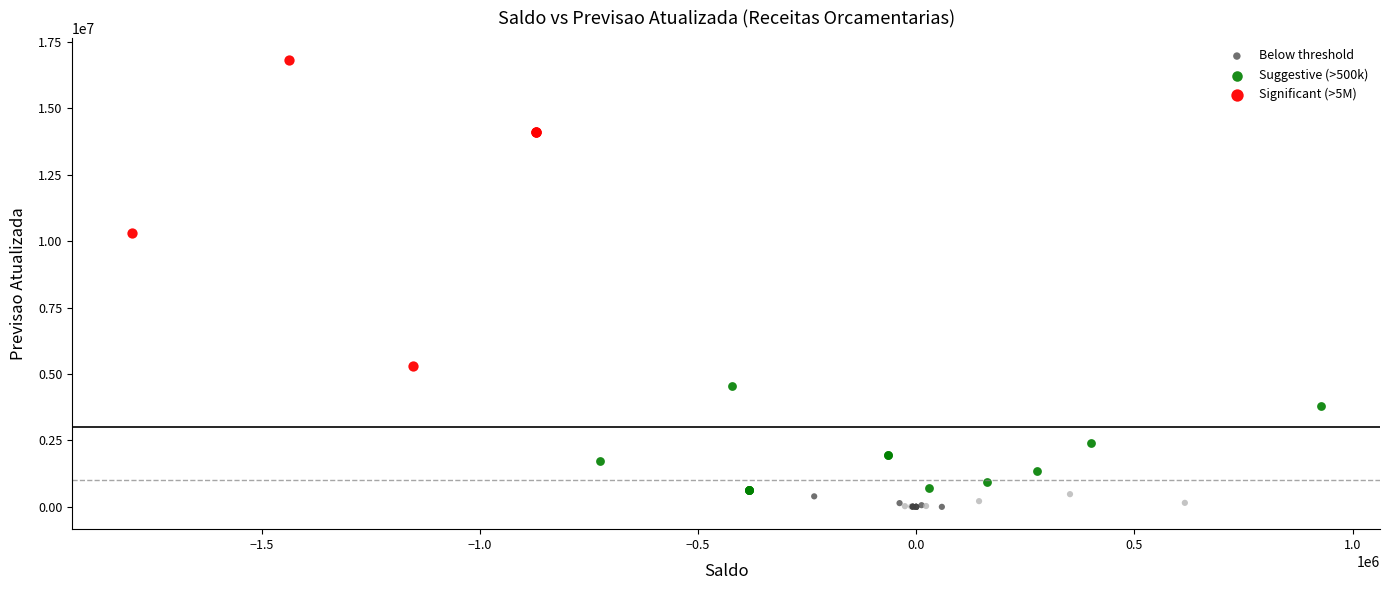

Which series reaches the maximum Y coordinate?

Significant (>5M)